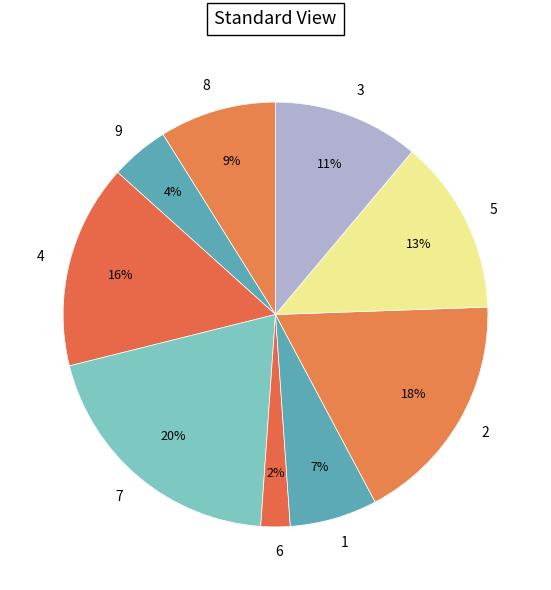

What is the smallest slice in the pie chart?

6